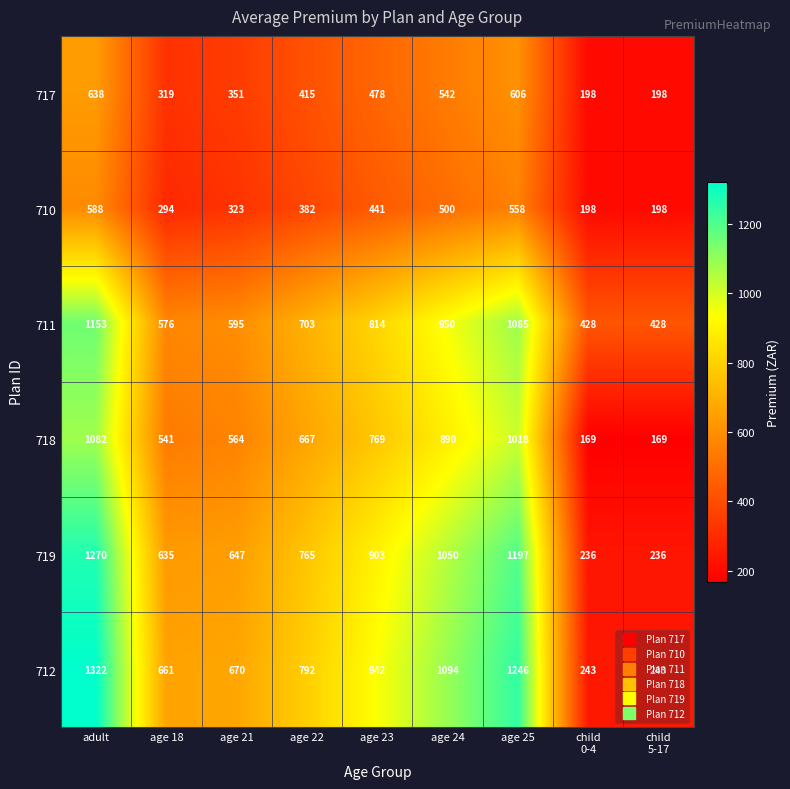

Which series has the largest total across all categories?

712